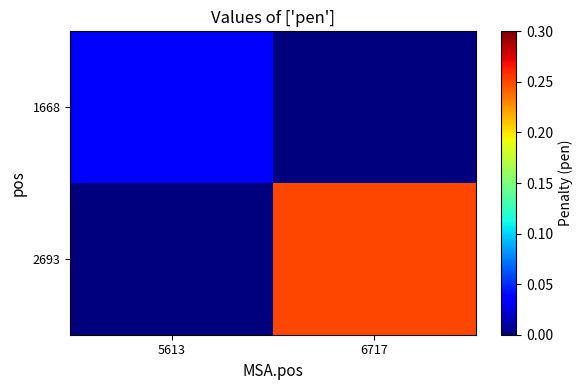

List the series in order of their peak value, highest first.

2693, 1668